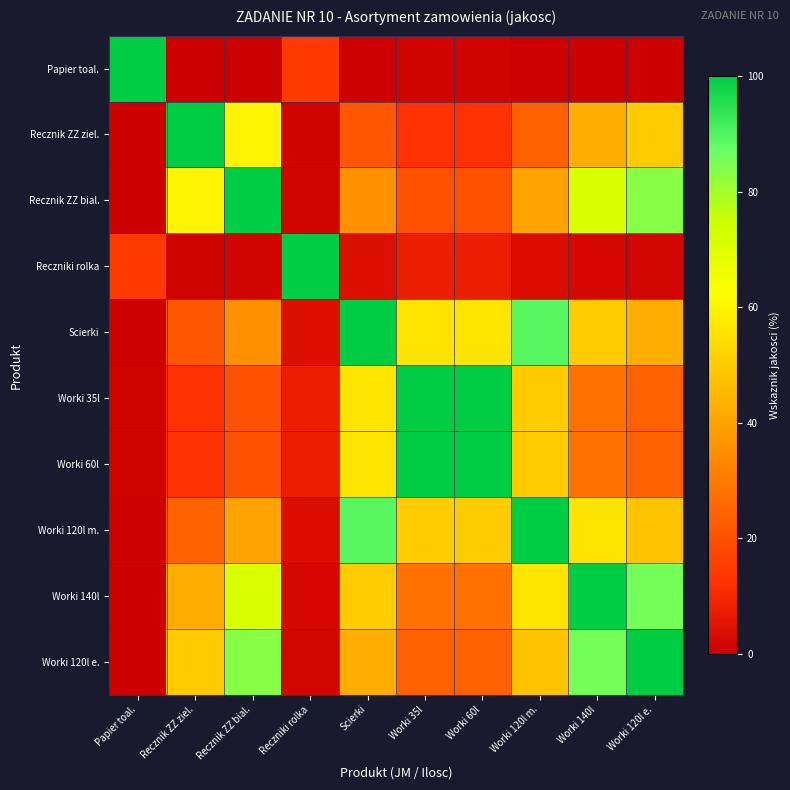

Reading left to right, list all the values displayed in this chart.

Papier toal.: Papier toal.=100.0	Recznik ZZ ziel.=0.1	Recznik ZZ bial.=0.2	Reczniki rolka=14.3	Scierki=0.6	Worki 35l=1.1	Worki 60l=1.1	Worki 120l m.=0.5	Worki 140l=0.3	Worki 120l e.=0.3
Recznik ZZ ziel.: Papier toal.=0.1	Recznik ZZ ziel.=100.0	Recznik ZZ bial.=60.0	Reczniki rolka=0.9	Scierki=21.4	Worki 35l=12.0	Worki 60l=12.0	Worki 120l m.=24.0	Worki 140l=42.9	Worki 120l e.=50.0
Recznik ZZ bial.: Papier toal.=0.2	Recznik ZZ ziel.=60.0	Recznik ZZ bial.=100.0	Reczniki rolka=1.5	Scierki=35.7	Worki 35l=20.0	Worki 60l=20.0	Worki 120l m.=40.0	Worki 140l=71.4	Worki 120l e.=83.3
Reczniki rolka: Papier toal.=14.3	Recznik ZZ ziel.=0.9	Recznik ZZ bial.=1.5	Reczniki rolka=100.0	Scierki=4.2	Worki 35l=7.6	Worki 60l=7.6	Worki 120l m.=3.8	Worki 140l=2.1	Worki 120l e.=1.8
Scierki: Papier toal.=0.6	Recznik ZZ ziel.=21.4	Recznik ZZ bial.=35.7	Reczniki rolka=4.2	Scierki=100.0	Worki 35l=56.0	Worki 60l=56.0	Worki 120l m.=89.3	Worki 140l=50.0	Worki 120l e.=42.9
Worki 35l: Papier toal.=1.1	Recznik ZZ ziel.=12.0	Recznik ZZ bial.=20.0	Reczniki rolka=7.6	Scierki=56.0	Worki 35l=100.0	Worki 60l=100.0	Worki 120l m.=50.0	Worki 140l=28.0	Worki 120l e.=24.0
Worki 60l: Papier toal.=1.1	Recznik ZZ ziel.=12.0	Recznik ZZ bial.=20.0	Reczniki rolka=7.6	Scierki=56.0	Worki 35l=100.0	Worki 60l=100.0	Worki 120l m.=50.0	Worki 140l=28.0	Worki 120l e.=24.0
Worki 120l m.: Papier toal.=0.5	Recznik ZZ ziel.=24.0	Recznik ZZ bial.=40.0	Reczniki rolka=3.8	Scierki=89.3	Worki 35l=50.0	Worki 60l=50.0	Worki 120l m.=100.0	Worki 140l=56.0	Worki 120l e.=48.0
Worki 140l: Papier toal.=0.3	Recznik ZZ ziel.=42.9	Recznik ZZ bial.=71.4	Reczniki rolka=2.1	Scierki=50.0	Worki 35l=28.0	Worki 60l=28.0	Worki 120l m.=56.0	Worki 140l=100.0	Worki 120l e.=85.7
Worki 120l e.: Papier toal.=0.3	Recznik ZZ ziel.=50.0	Recznik ZZ bial.=83.3	Reczniki rolka=1.8	Scierki=42.9	Worki 35l=24.0	Worki 60l=24.0	Worki 120l m.=48.0	Worki 140l=85.7	Worki 120l e.=100.0